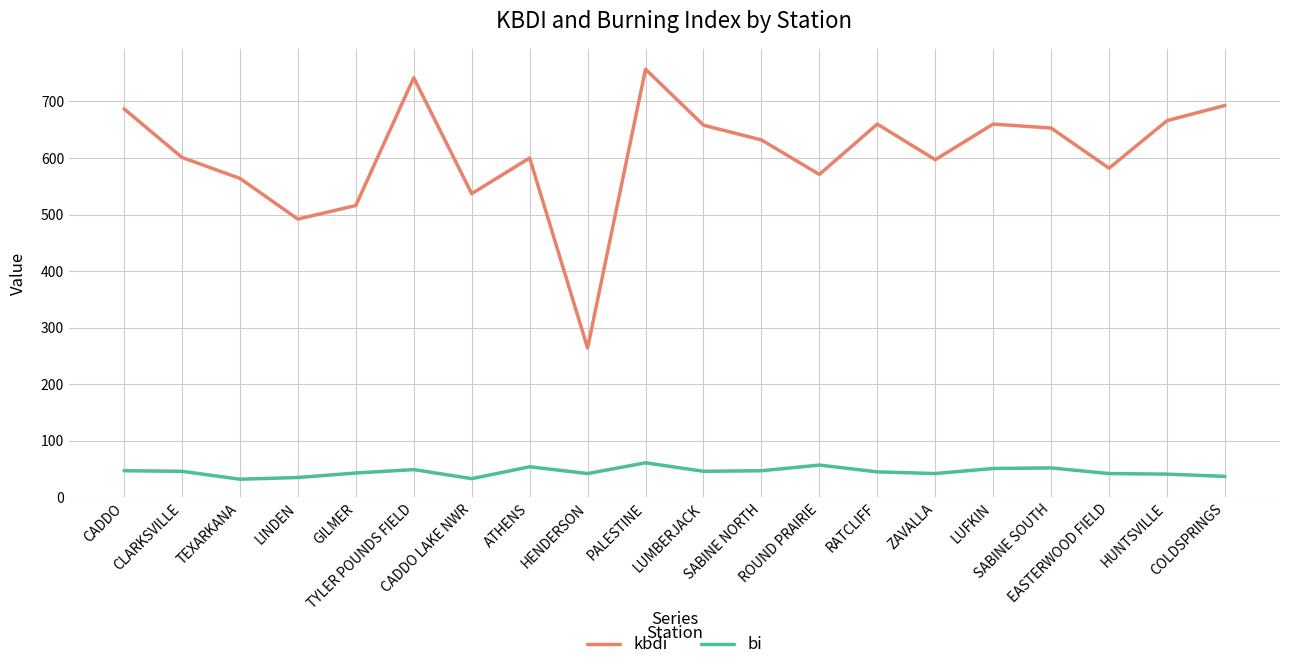

Read the bi value at ROUND PRAIRIE.

57